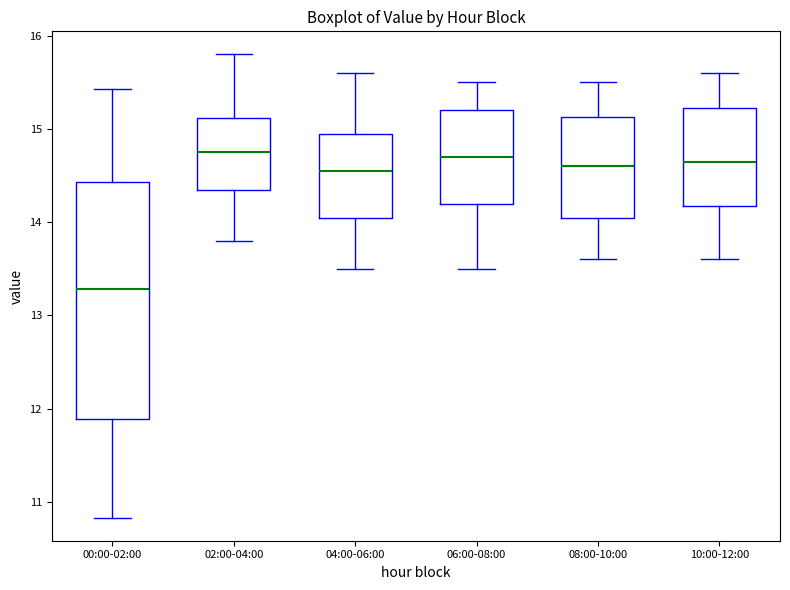

Comparing the boxes themselves (not the whiskers), which one is the tallest?

00:00-02:00